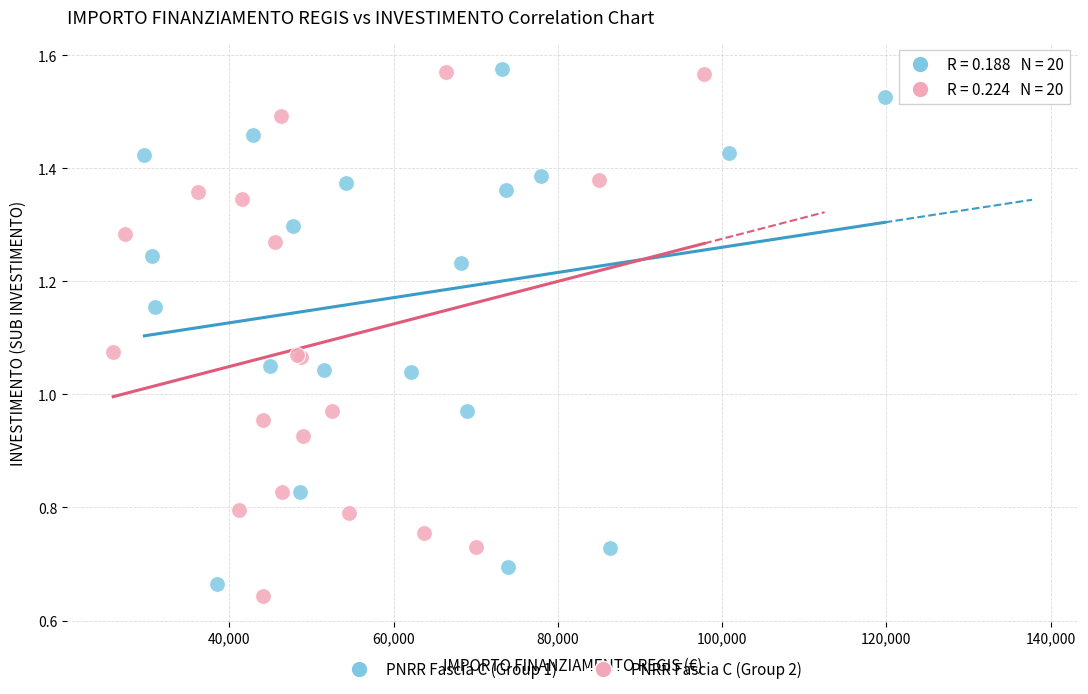

What are all the series names shown in the legend?

PNRR Fascia C (Group 1), PNRR Fascia C (Group 2)